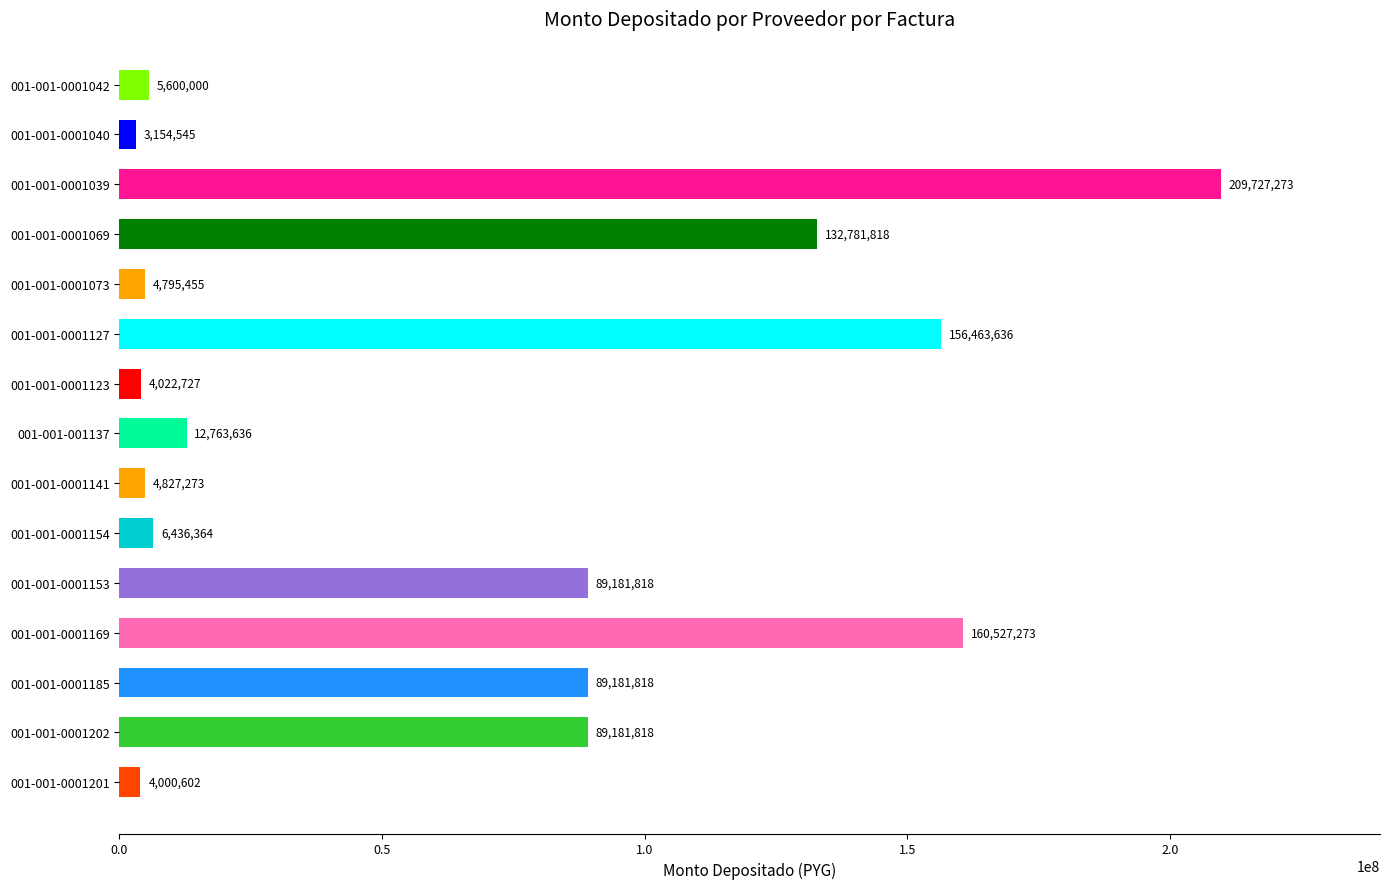

The chart shows a value of 85159595 at 001-001-0001069. True or false?

False